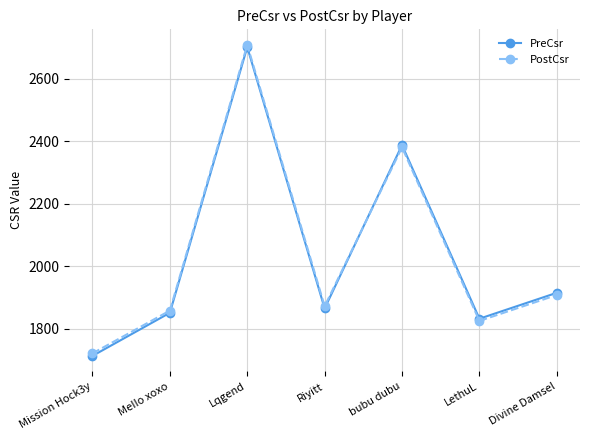

Read the PostCsr value at Divine Damsel, to the nearest 10.

1910